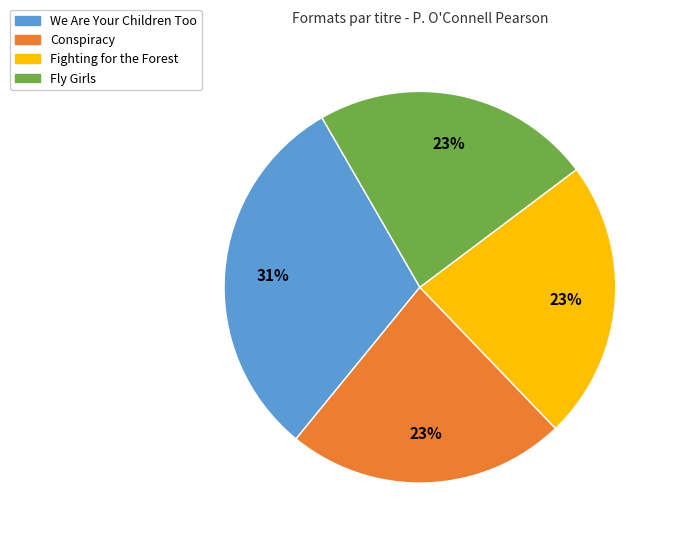

Does Conspiracy account for over 50% of the chart?

No